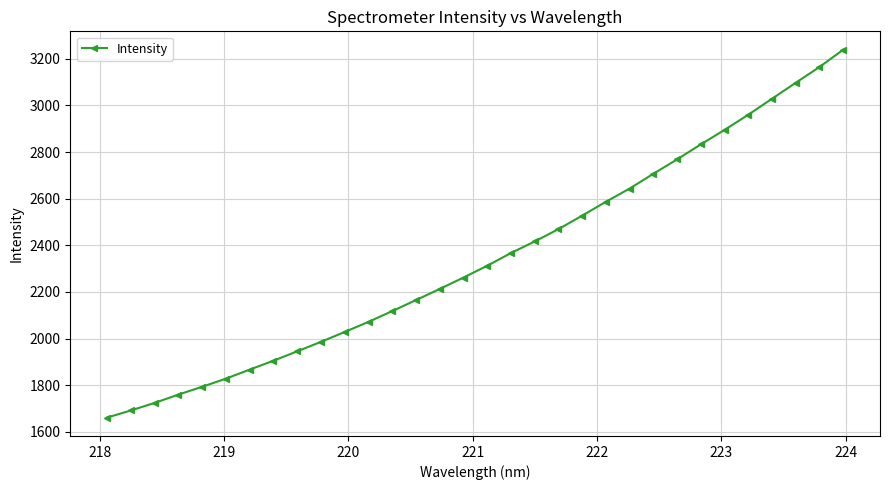

What is the difference between the second highest and minimum values?

1503.9